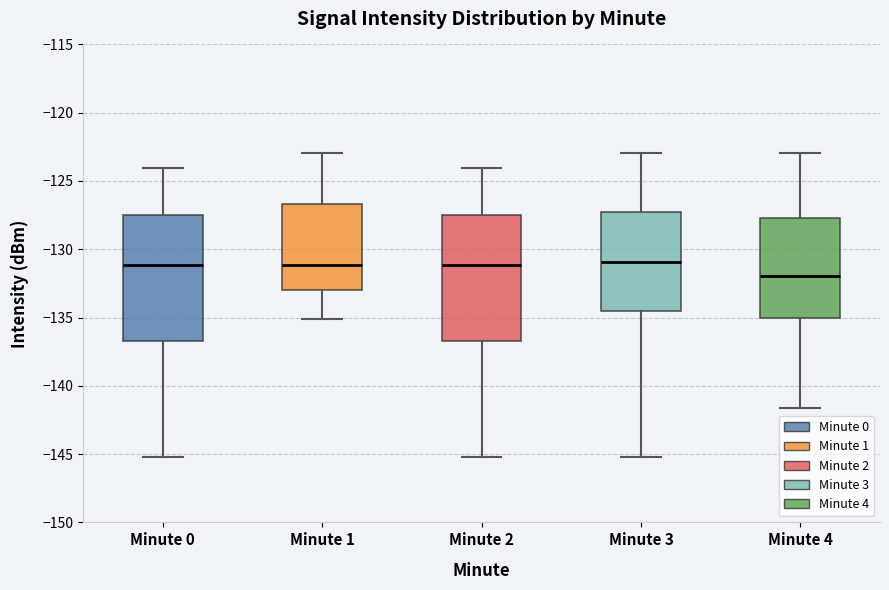

Reading left to right, read every box against the y-axis: the position of its median line, the range the box covers, and the ends of its whiskers. The values are not printed on the chart, so give them approximately, as read against the axis.

Minute 0: median -131.0, box -136.5 to -127.5, whiskers -145.0 to -124.0
Minute 1: median -131.0, box -133.0 to -126.5, whiskers -135.0 to -123.0
Minute 2: median -131.0, box -136.5 to -127.5, whiskers -145.0 to -124.0
Minute 3: median -131.0, box -134.5 to -127.5, whiskers -145.0 to -123.0
Minute 4: median -132.0, box -135.0 to -127.5, whiskers -141.5 to -123.0